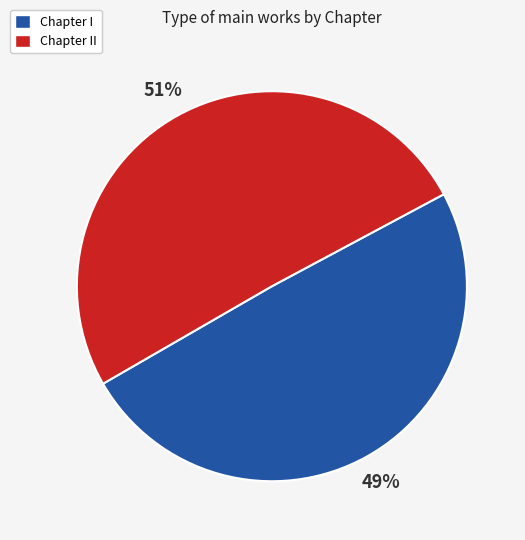

Which slice is the smallest?

Chapter I